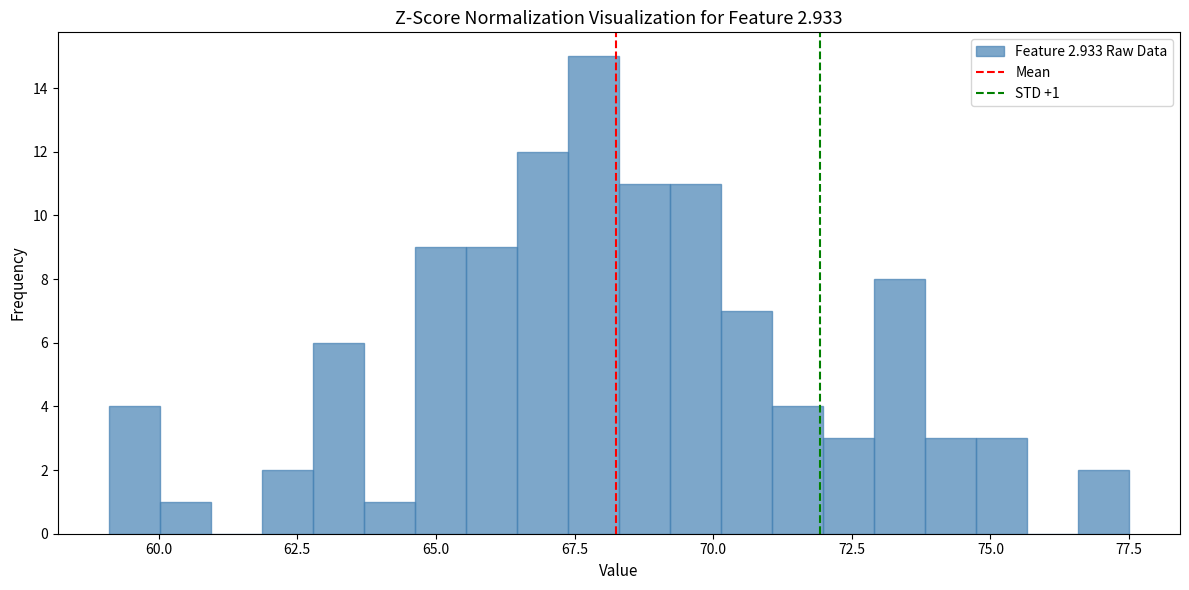

Read against the x-axis, roughly where is the centre of the tallest bar?

68.0